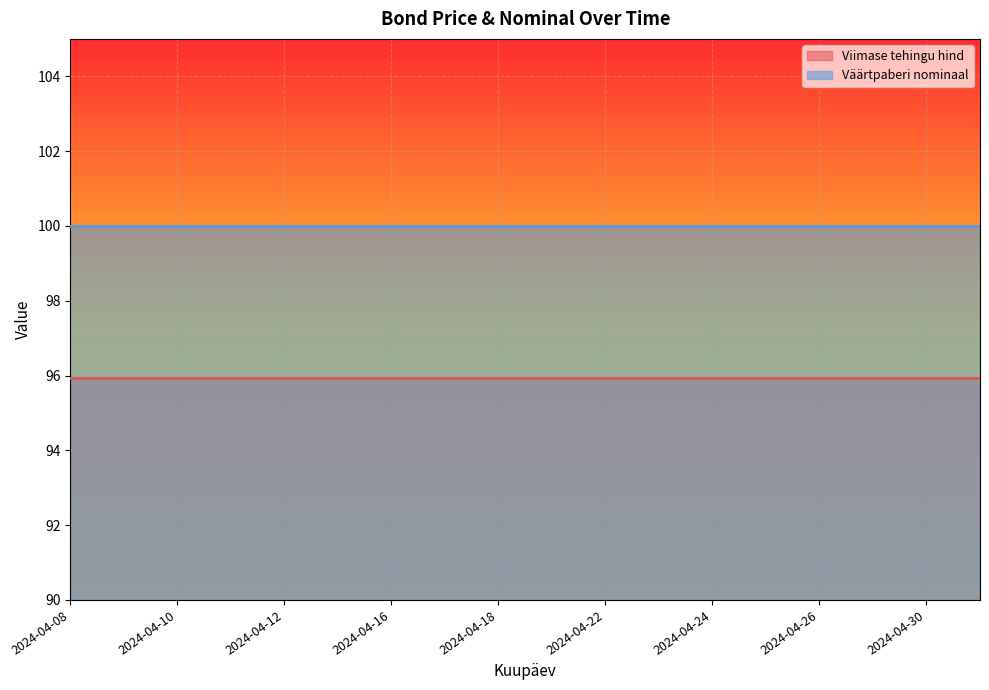

Is it true that Viimase tehingu hind equals 144.7 at 2024-04-24?

False